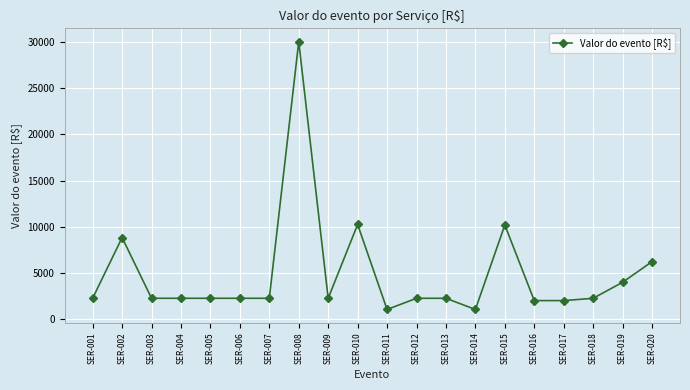

What is the value of the 20th point from the left?

6210.7